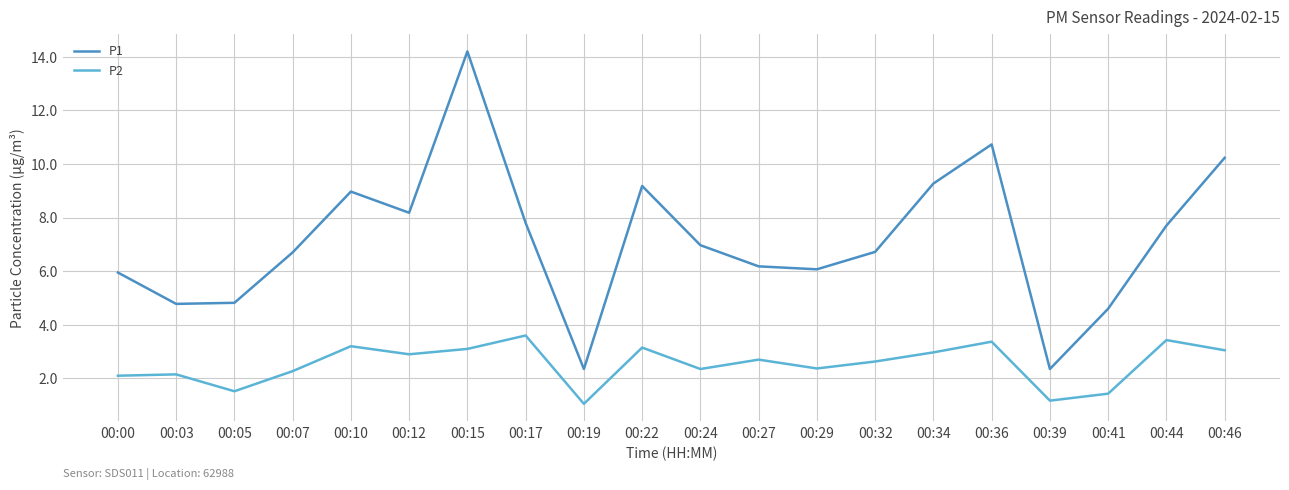

Is the value of P1 at 00:15 greater than the value of P2 at 00:19?

Yes